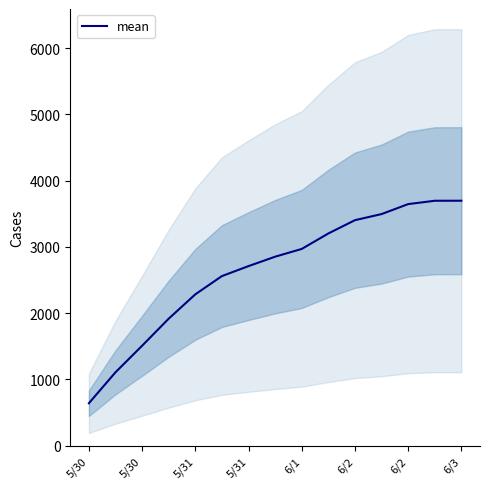

Which category has the lowest value across all series?

5/30